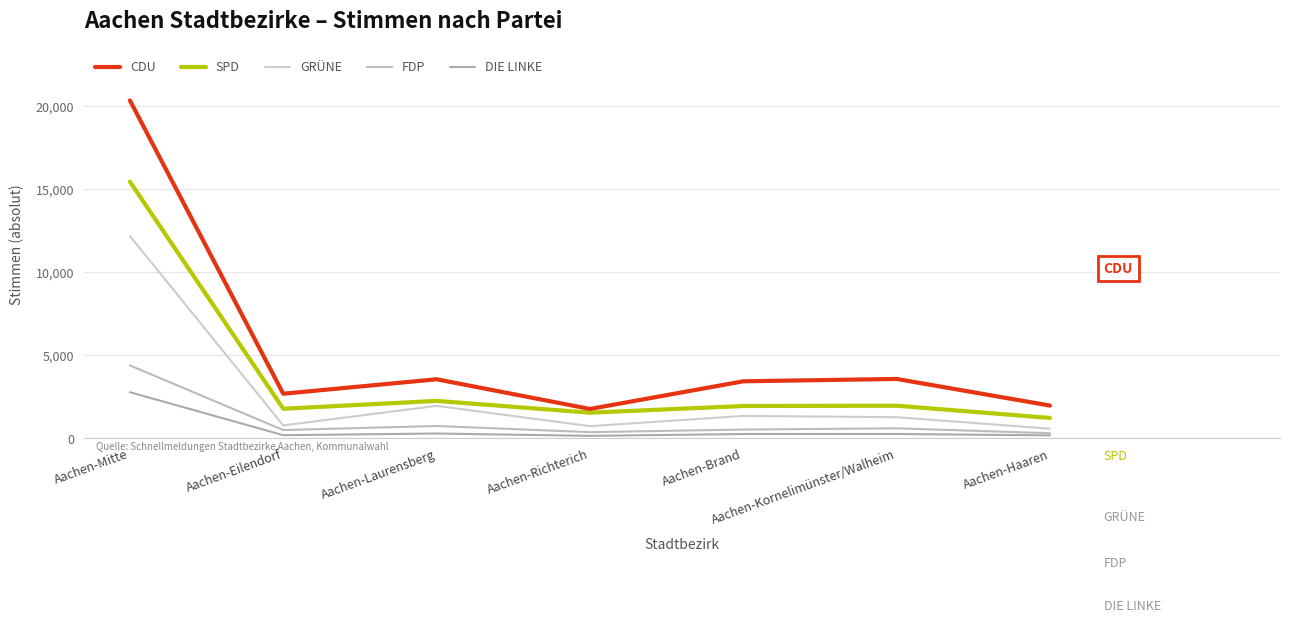

Which series has the largest total across all categories?

CDU